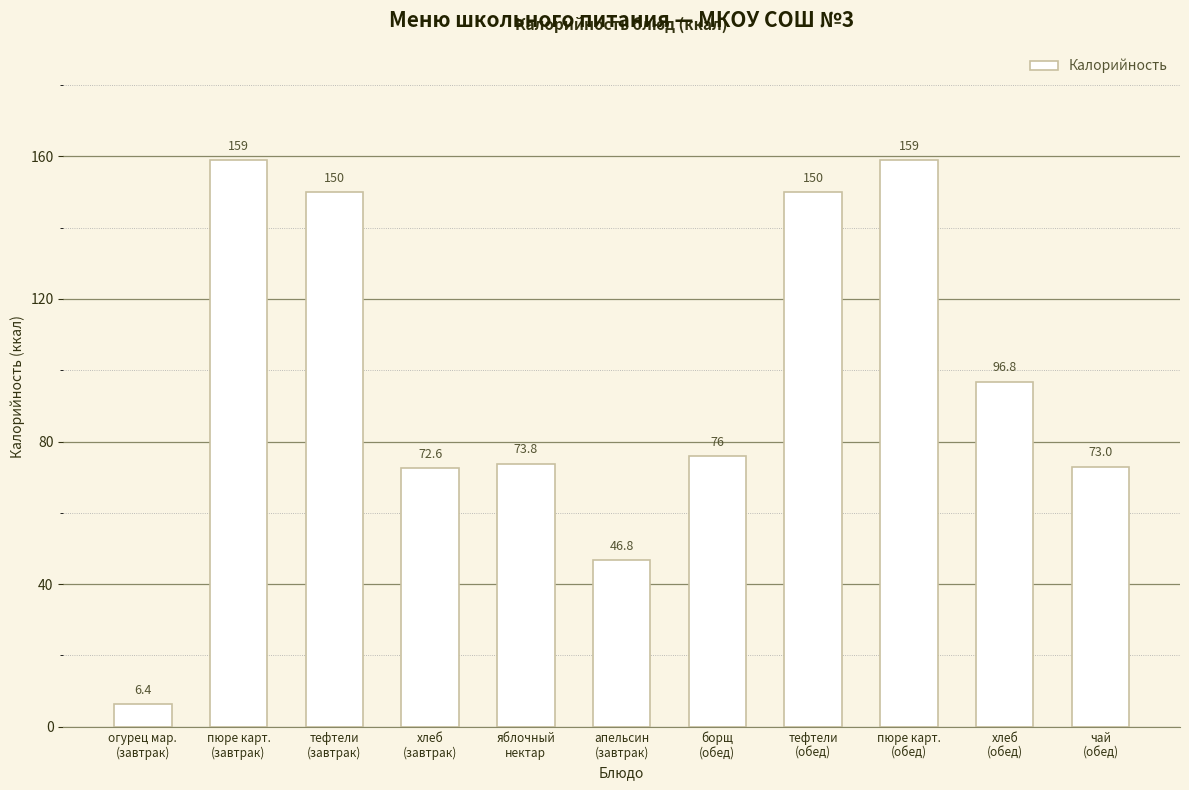

Is it true that the value at чай
(обед) is 130.2?

False